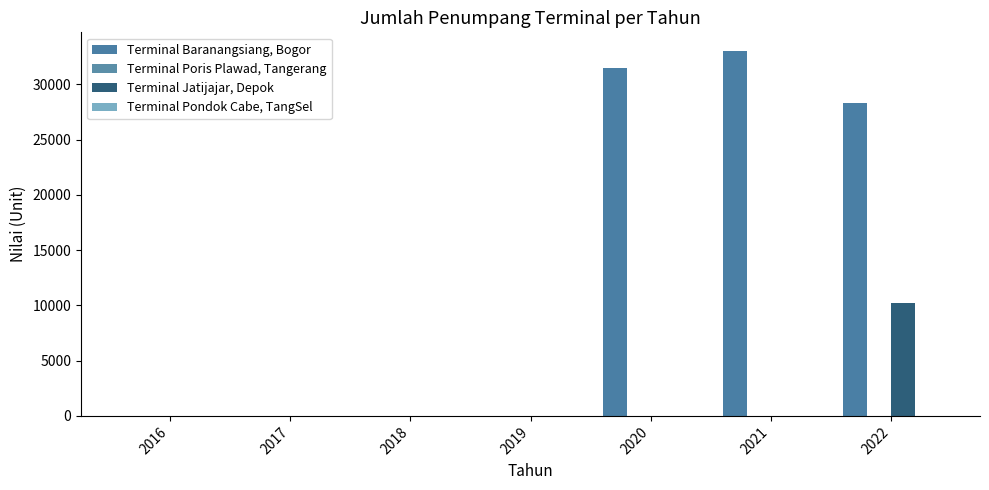

The Terminal Jatijajar, Depok series shows 10183 at 2022. True or false?

True